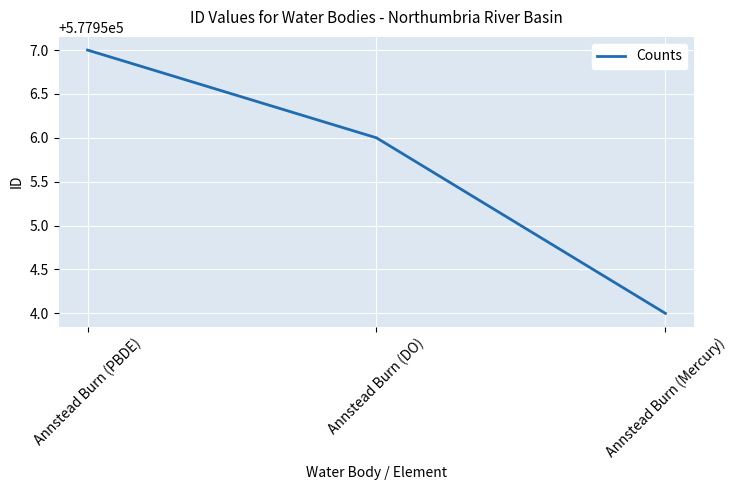

What position from the right is Annstead Burn (DO)?

2